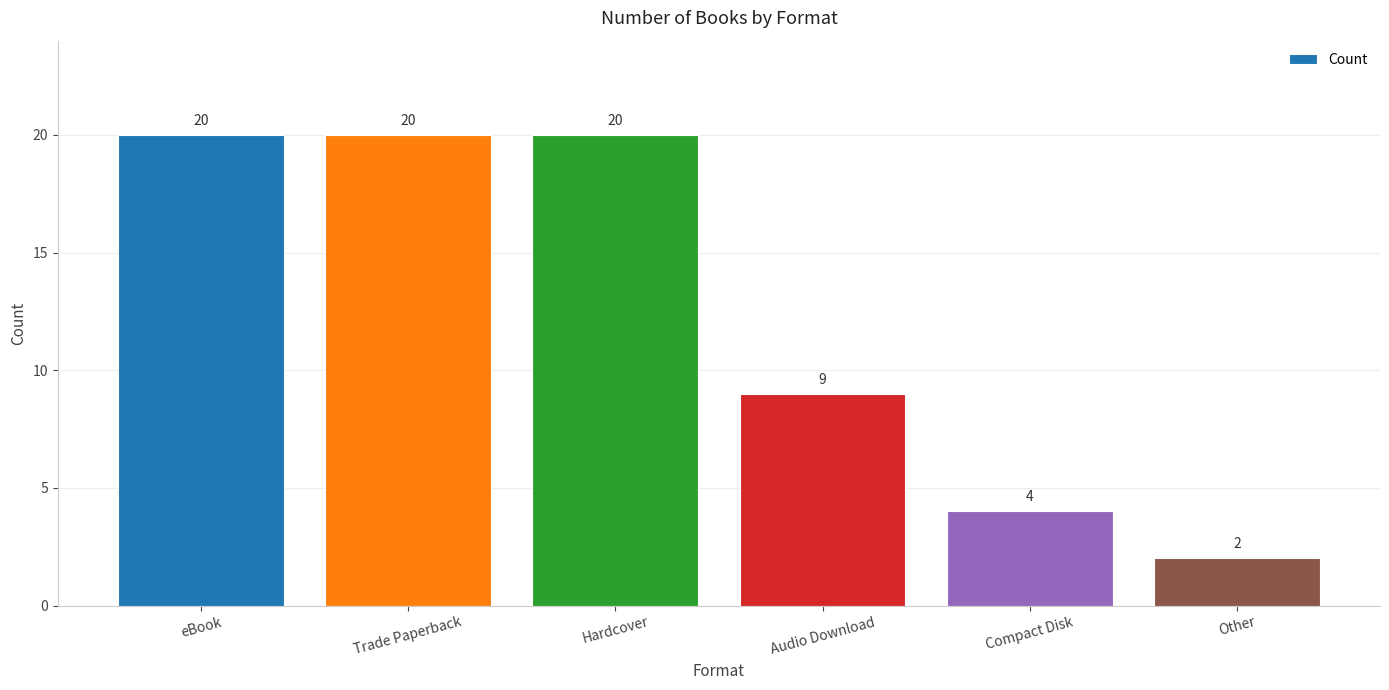

Which label corresponds to the smallest value in the chart?

Other